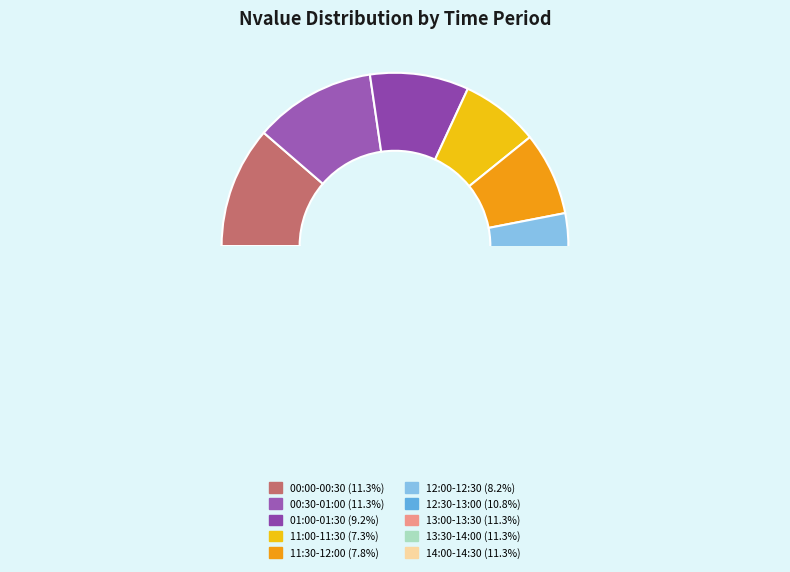

How many segments does this pie chart have?

10